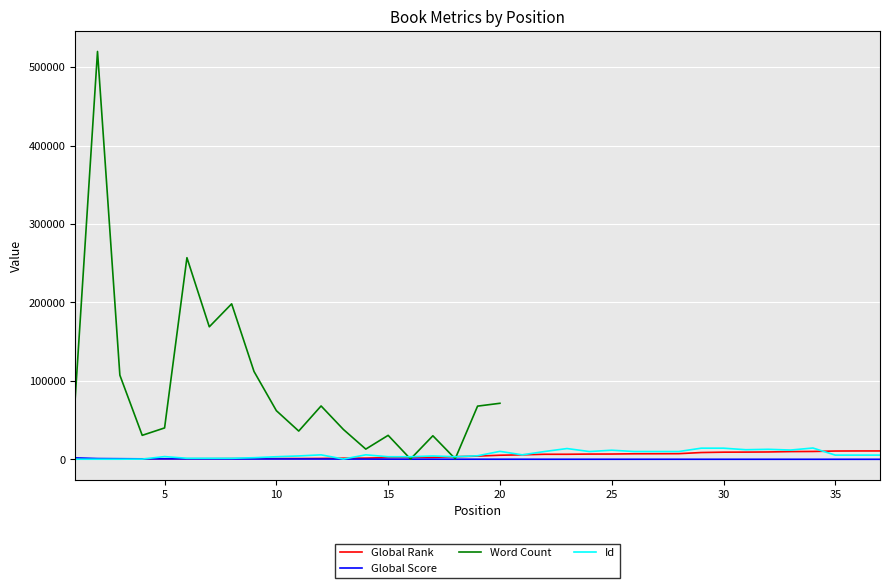

True or false: Id has more than 2 points higher than both neighbors.

True